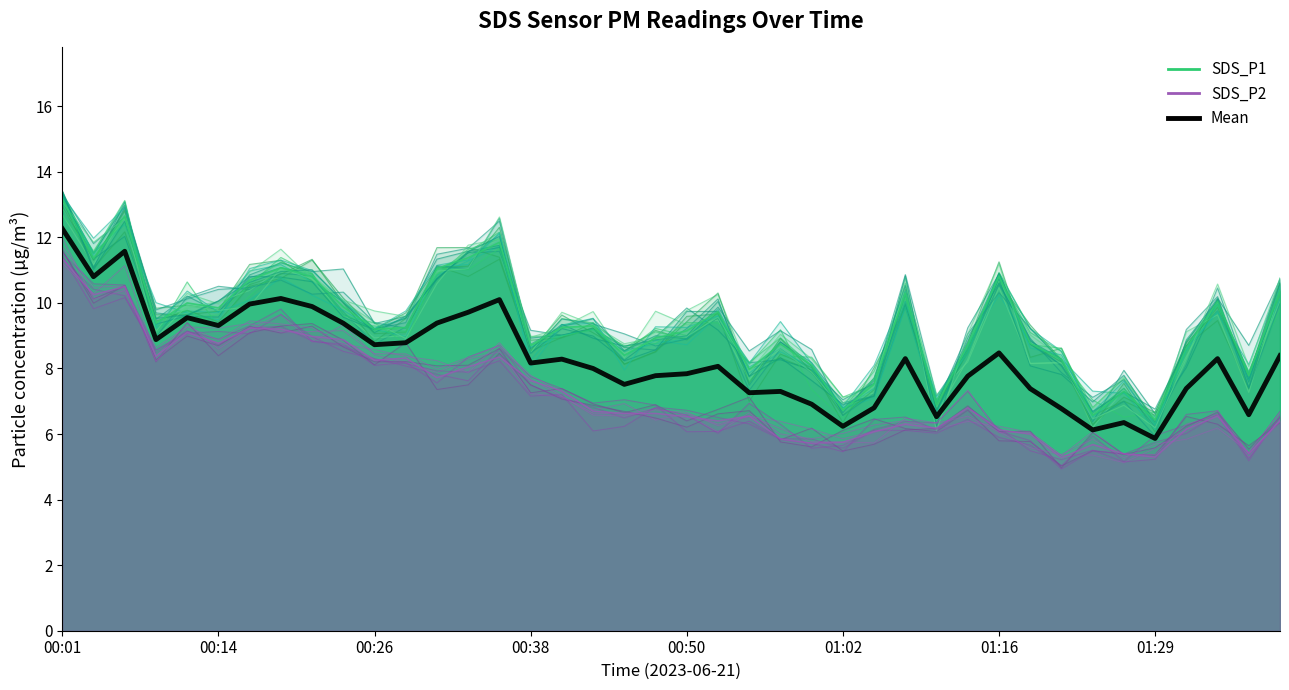

Count the number of categories in the chart.

40